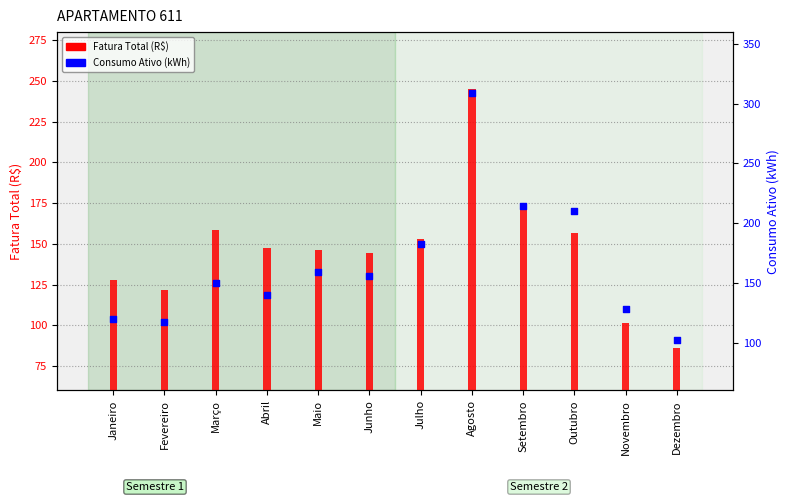

At which category is the sum across all series the highest?

Agosto